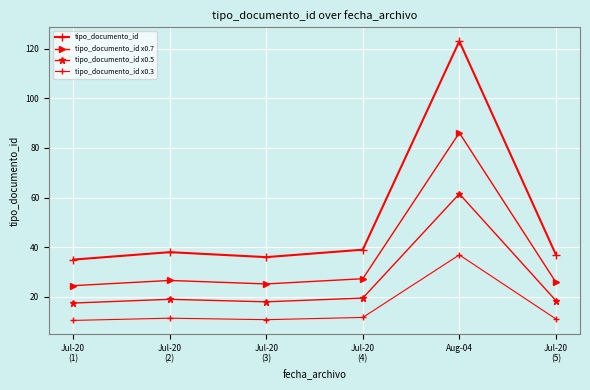

What position from the left is Jul-20
(5)?

6